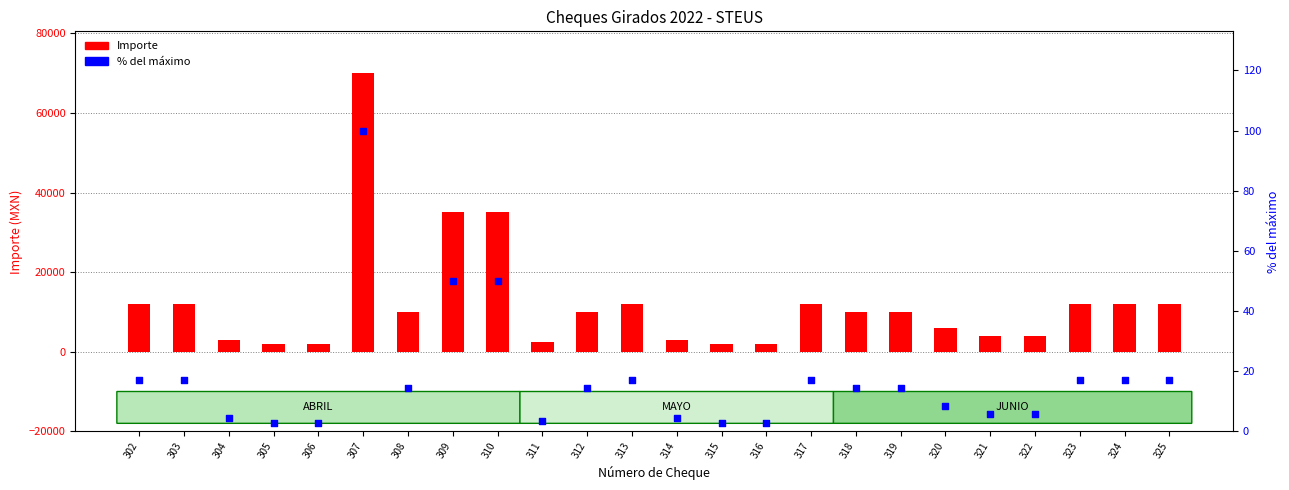

Which series reaches the minimum Y coordinate?

% del máximo